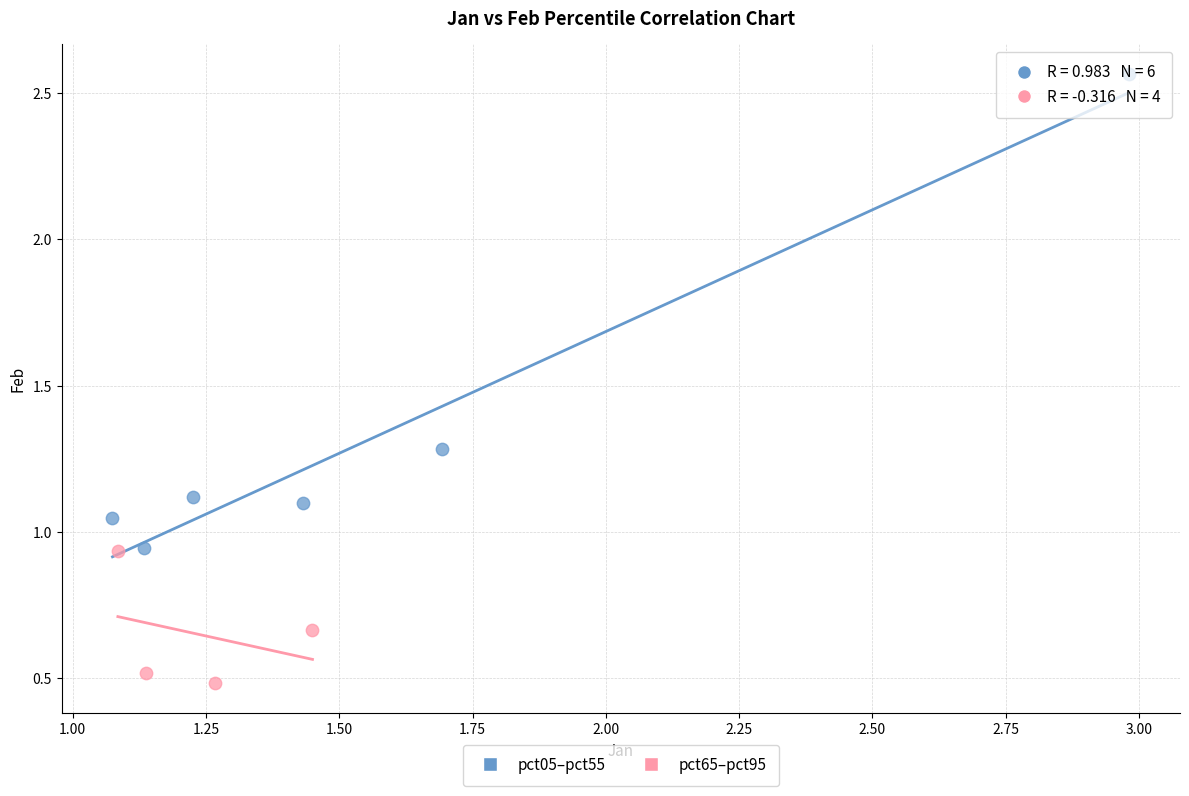

Which series reaches the minimum Y coordinate?

pct65–pct95